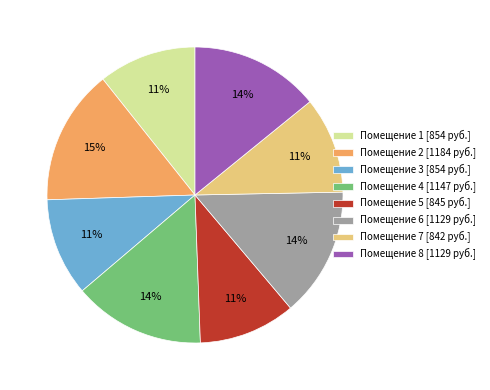

Combined, do Помещение 3 [854 руб.] and Помещение 4 [1147 руб.] account for over 50%?

No